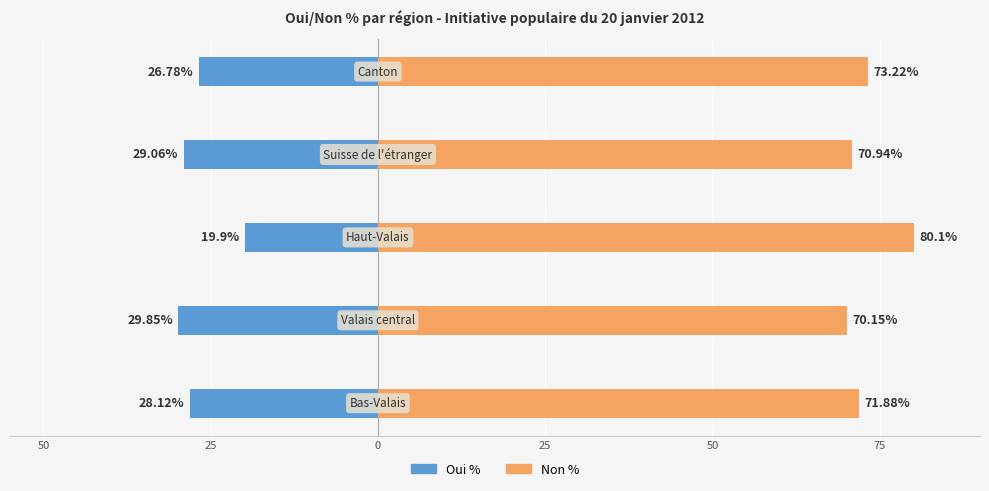

What is the difference between the maximum and second lowest values in the Non % series?

9.2